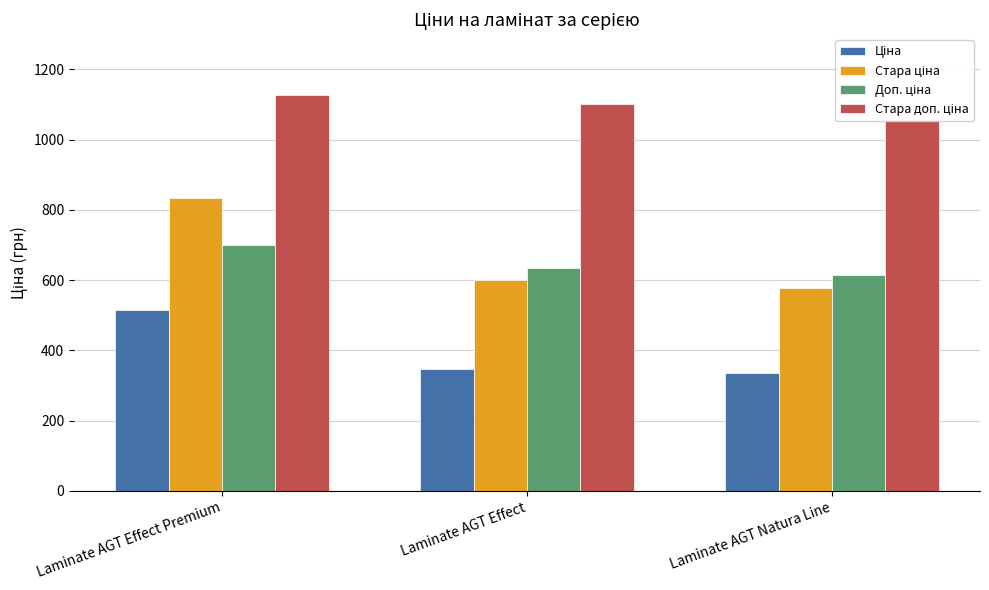

Which category has the highest value across all series?

Laminate AGT Effect Premium